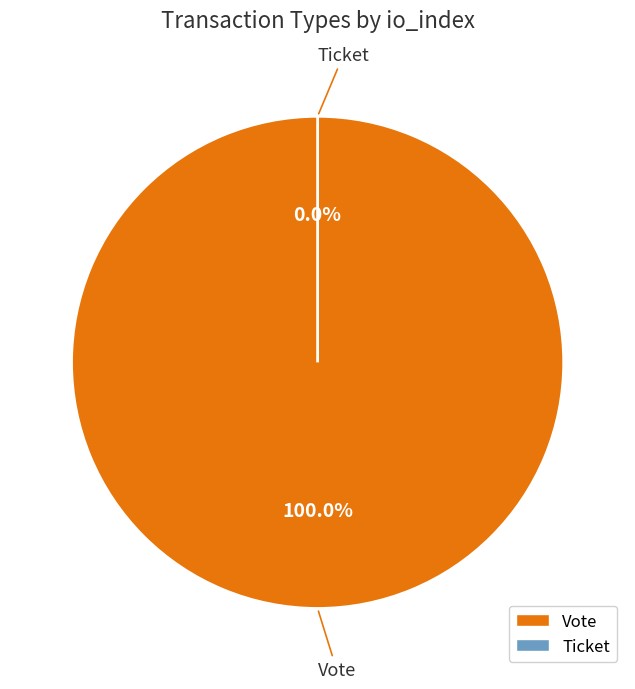

To the nearest percent, what percentage of the pie is Vote?

100%